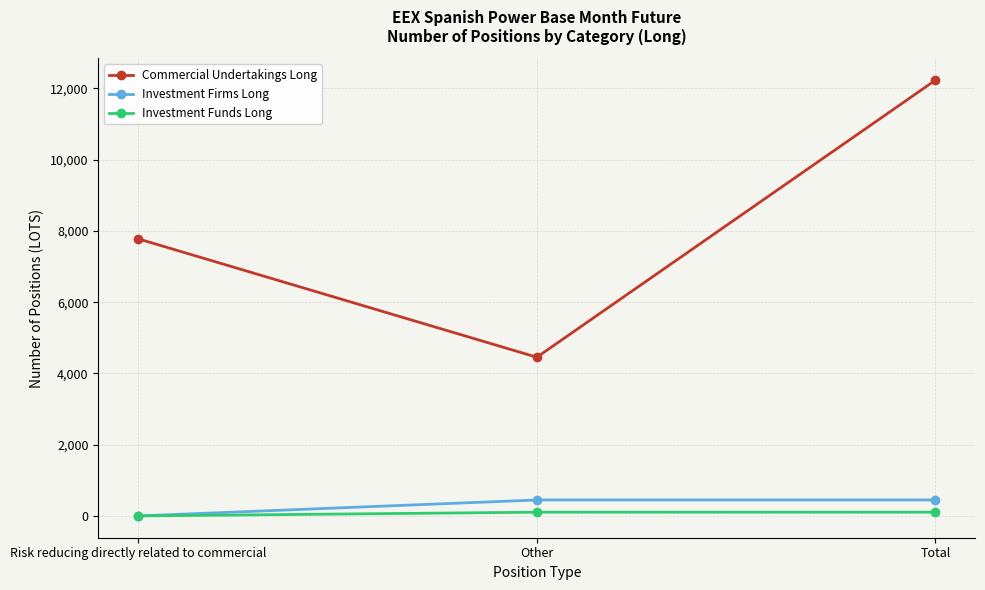

What is the sum of the Investment Funds Long values at Other and Total?

210.0